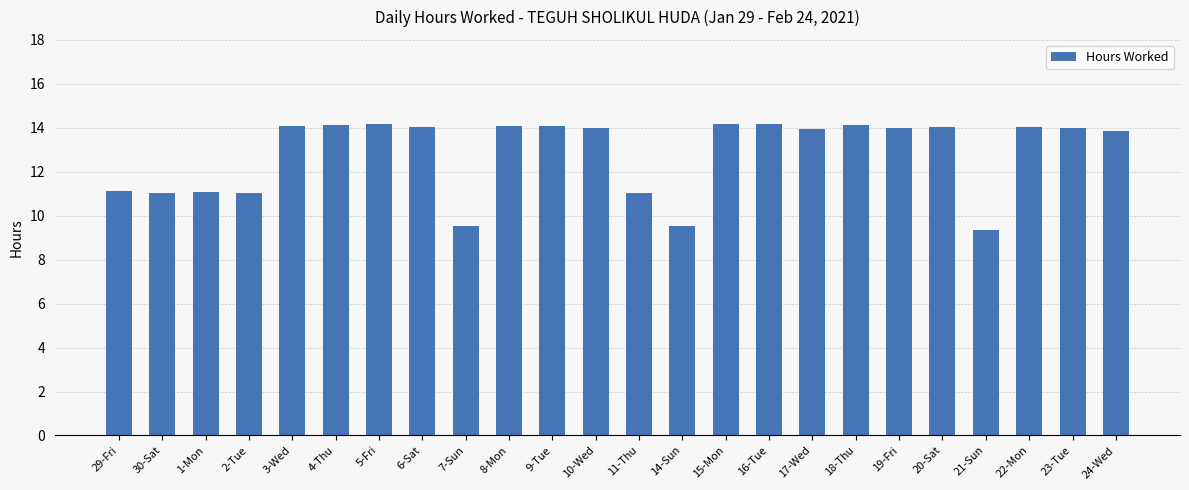

Which has a higher value, 29-Fri or 20-Sat?

20-Sat